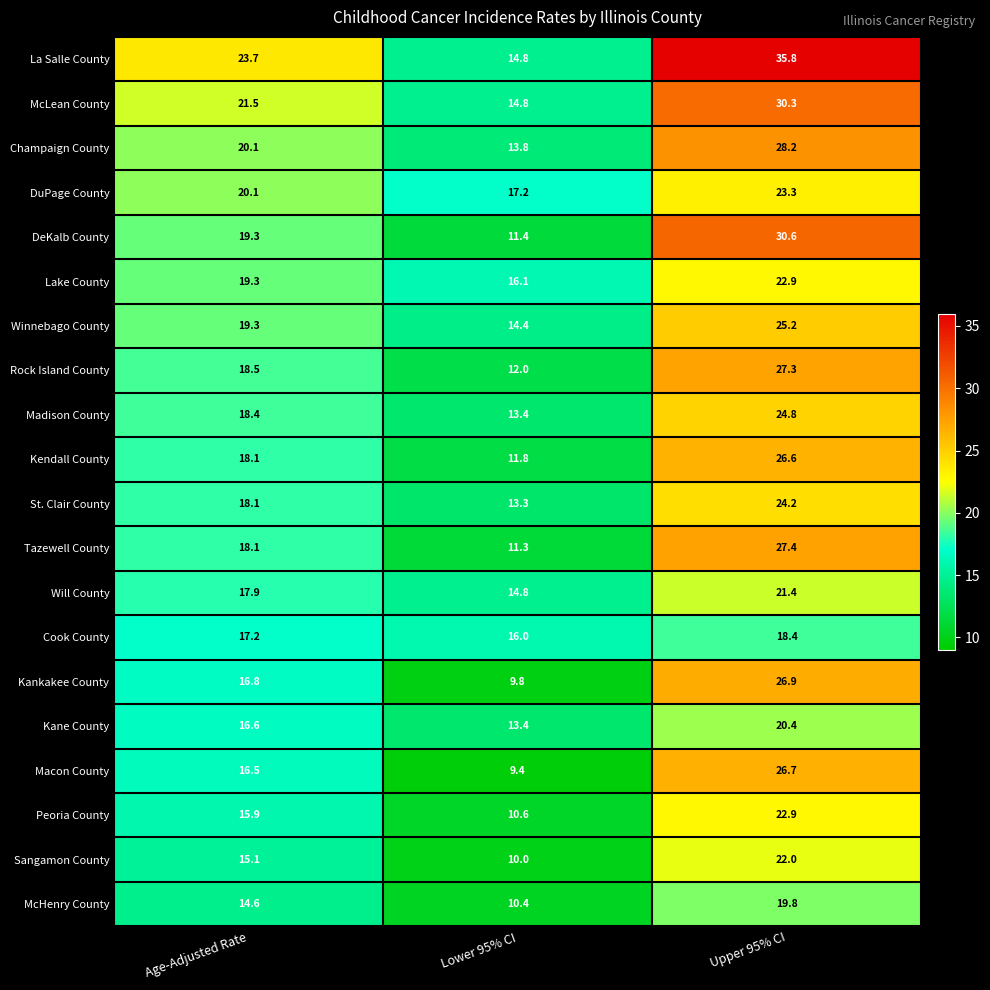

What is the minimum value shown in the chart?

9.4